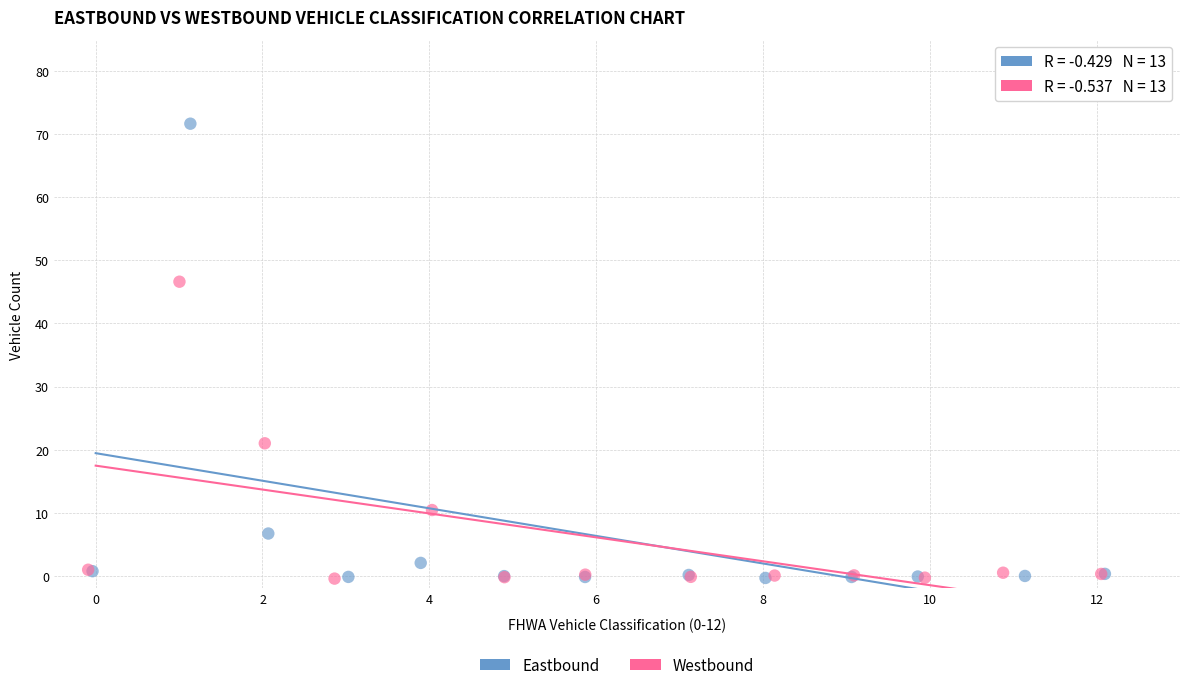

Which series has the widest spread of Y values?

Eastbound